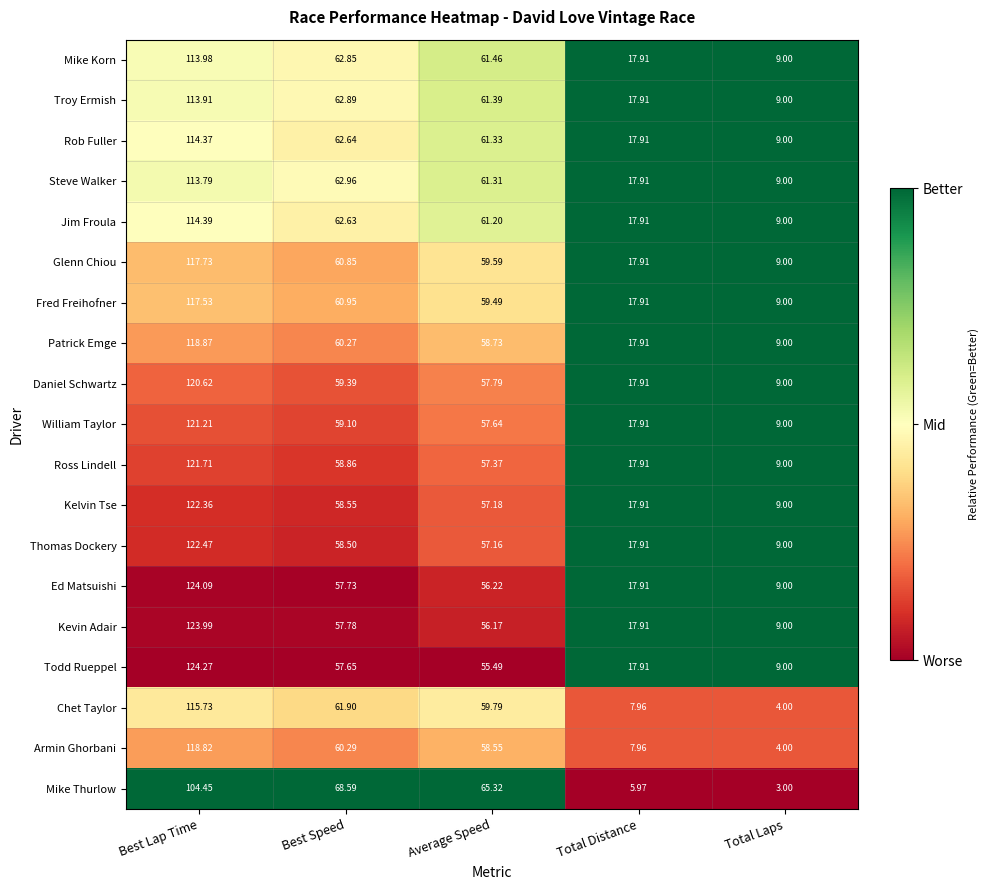

Is the value of Kelvin Tse at Best Speed greater than the value of Fred Freihofner at Total Distance?

Yes